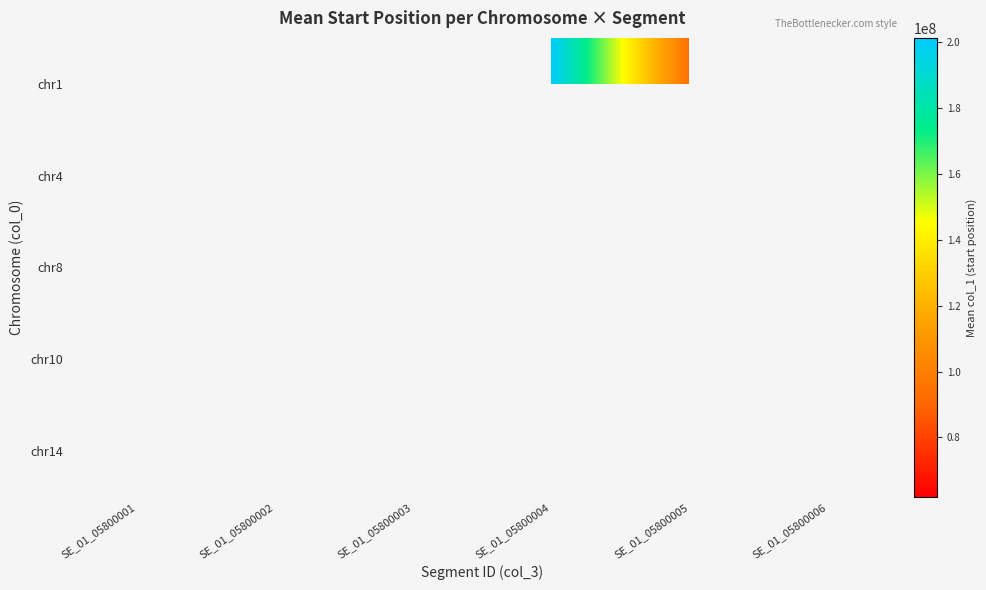

How many series are shown in this chart?

5